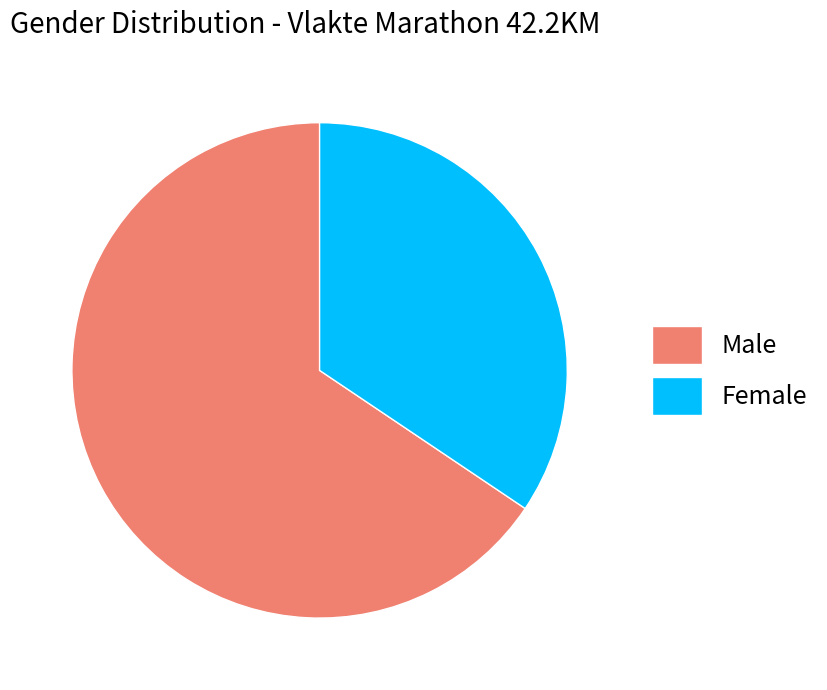

True or false: Male accounts for 66% of the total.

True